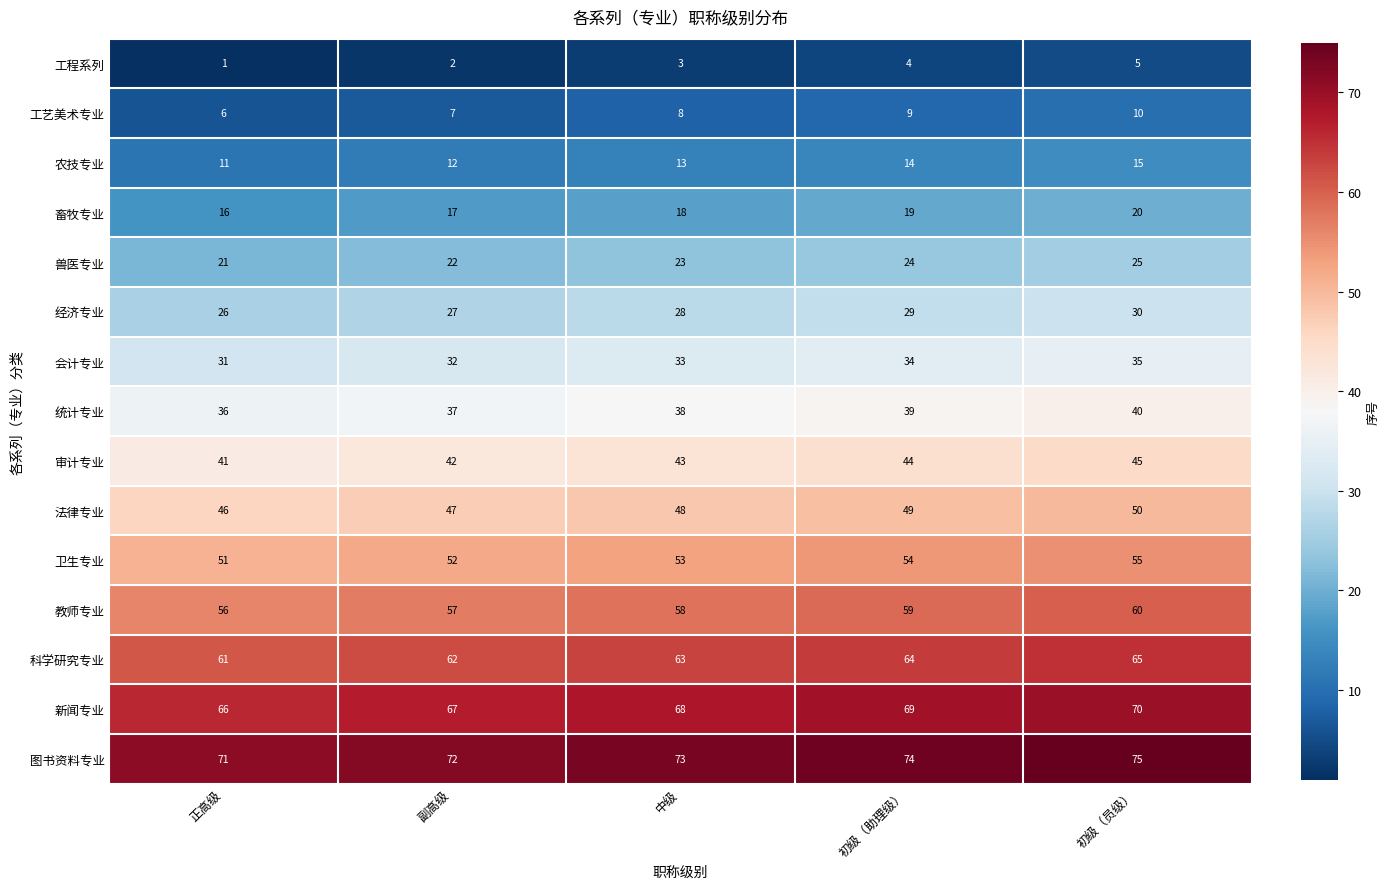

At which category does the chart reach its peak across all series?

初级（员级）